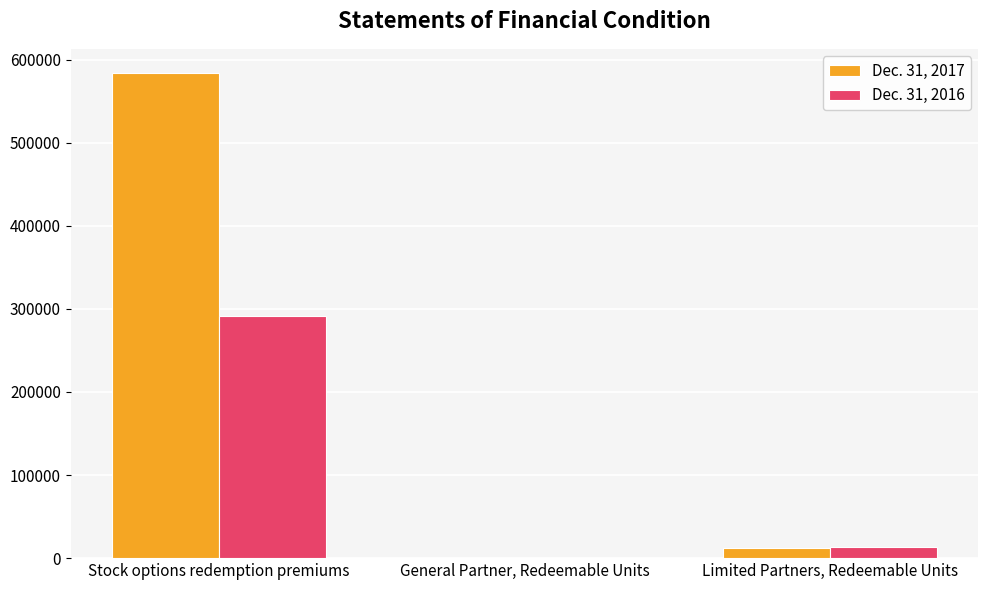

At which category does the chart reach its peak across all series?

Stock options redemption premiums